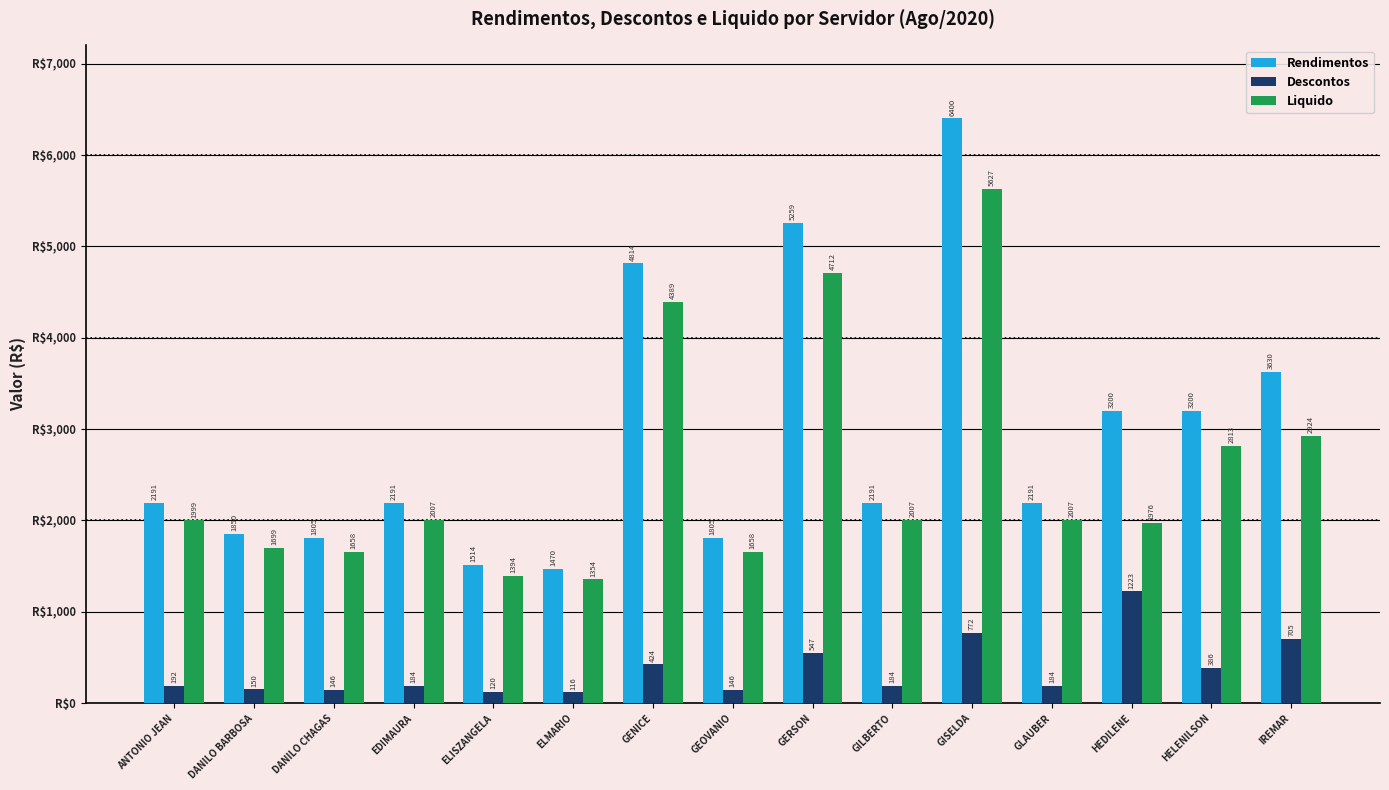

What position from the left is HEDILENE?

13